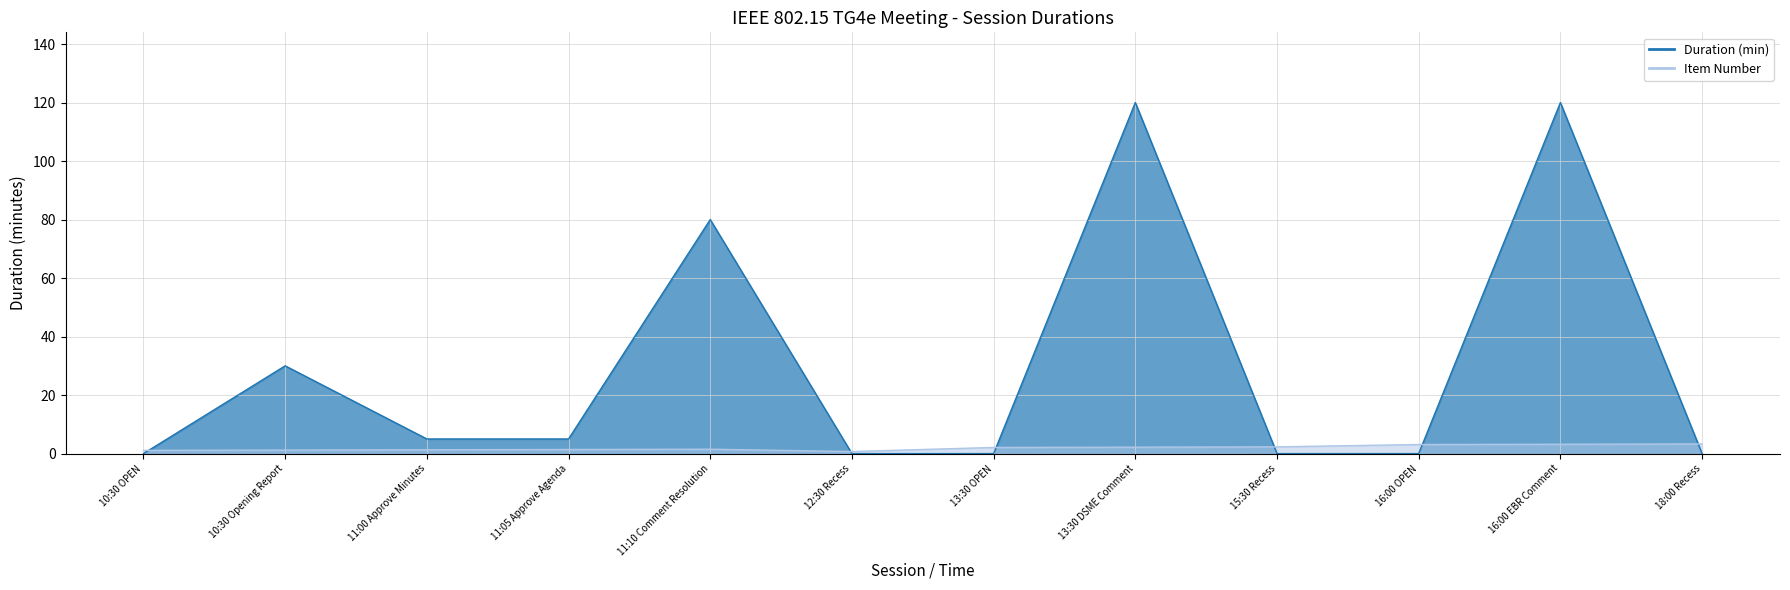

What is the difference between the highest and lowest values at 12:30 Recess?

0.7